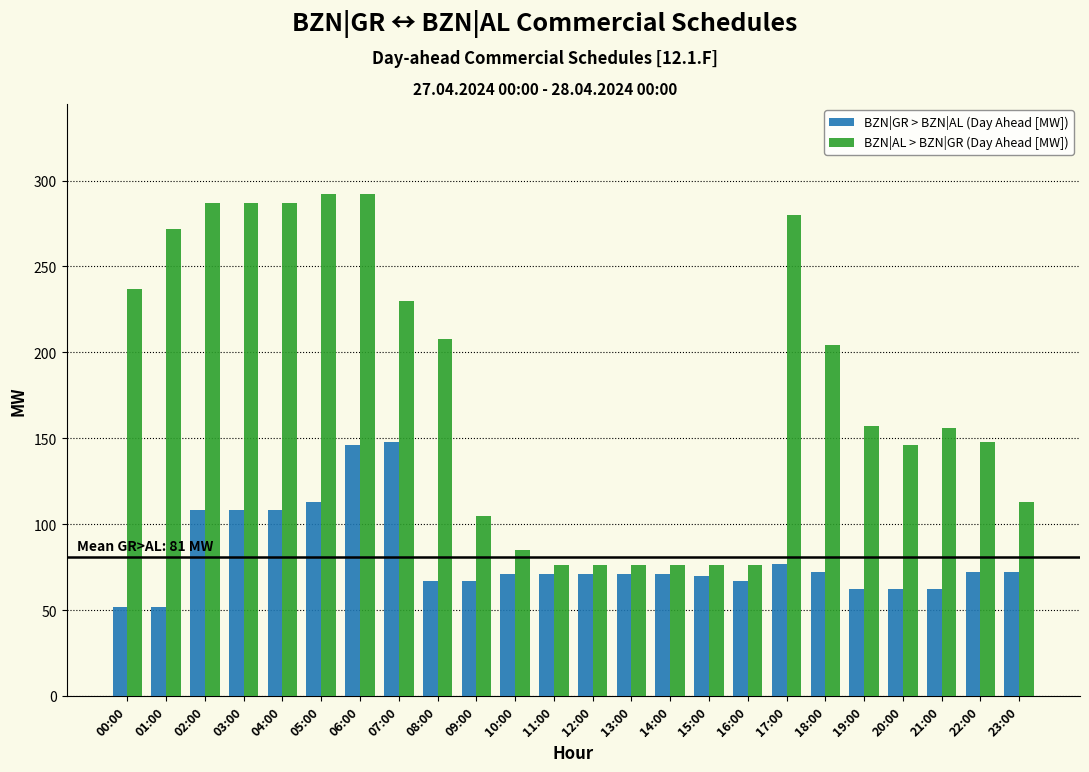

At how many categories does at least one series exceed 222?

9